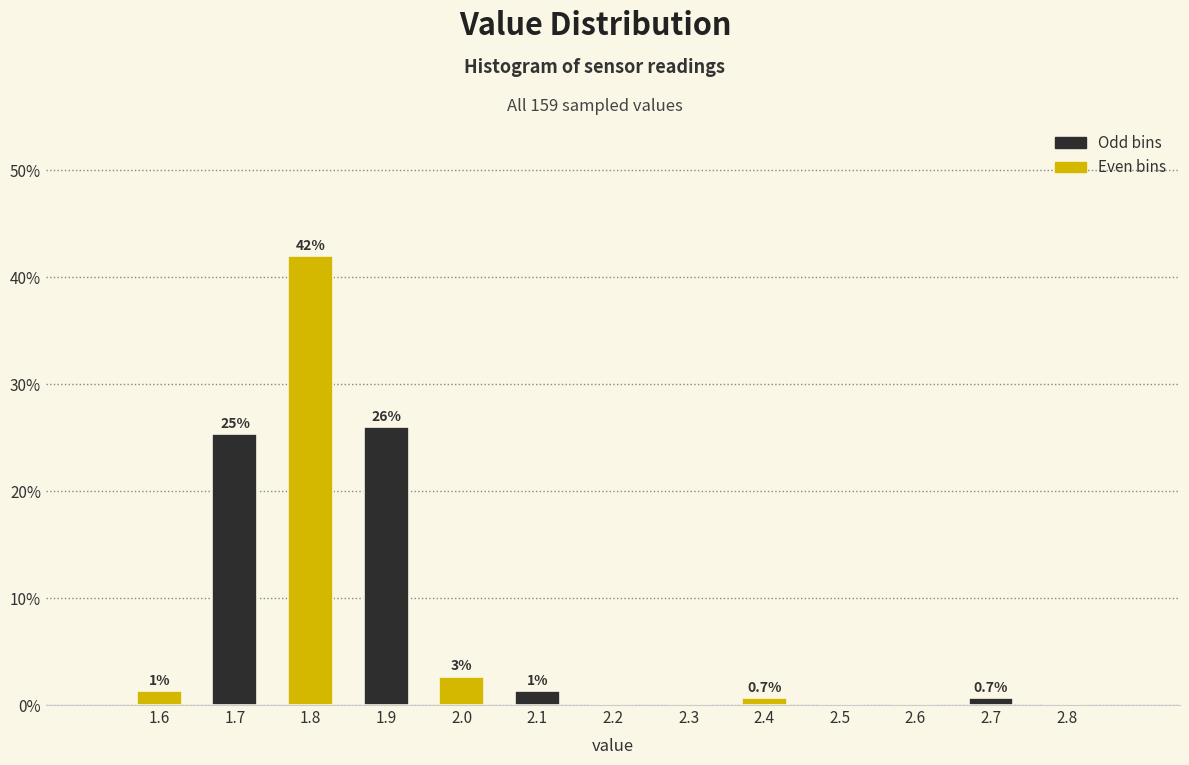

Is it true that the value at 1.8 is 42.0?

True